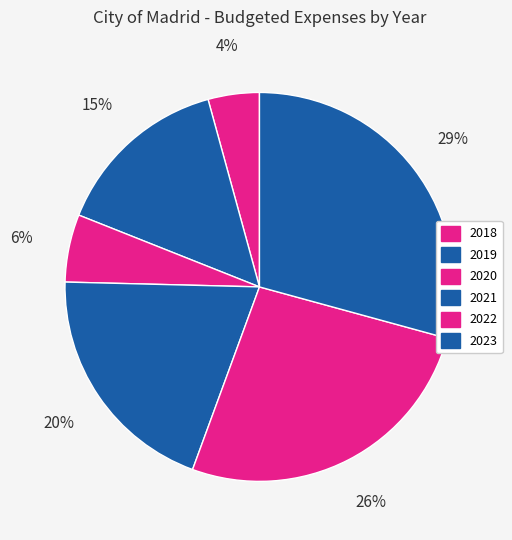

To the nearest percent, what is the difference between the largest and smallest slice percentages?

25%